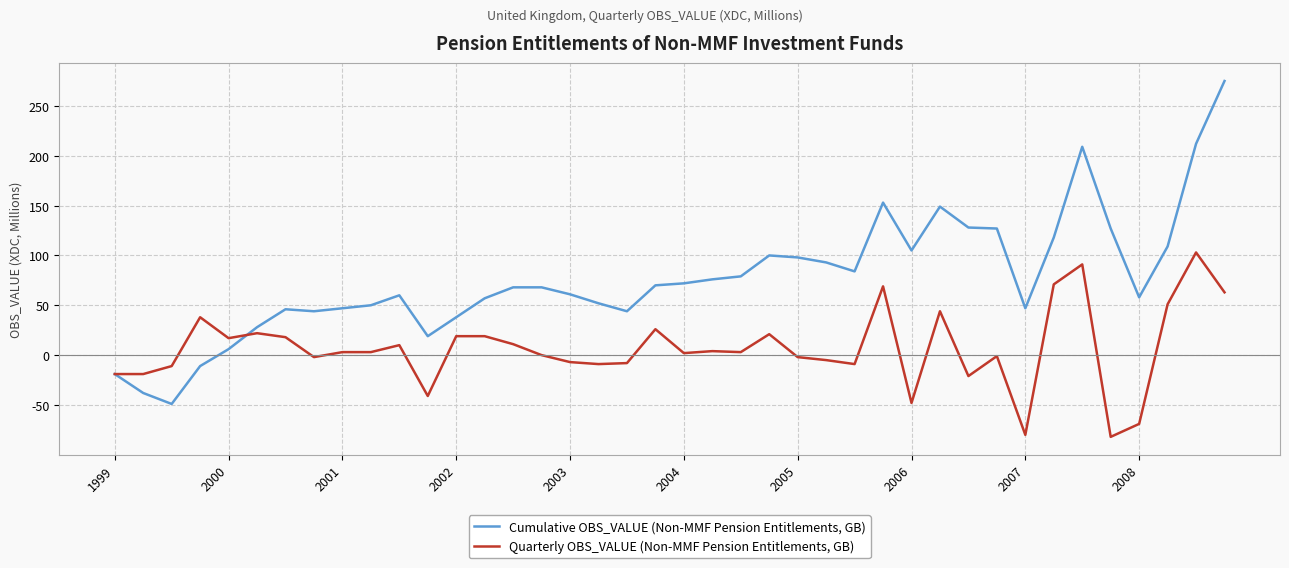

Count the number of data series in this chart.

2